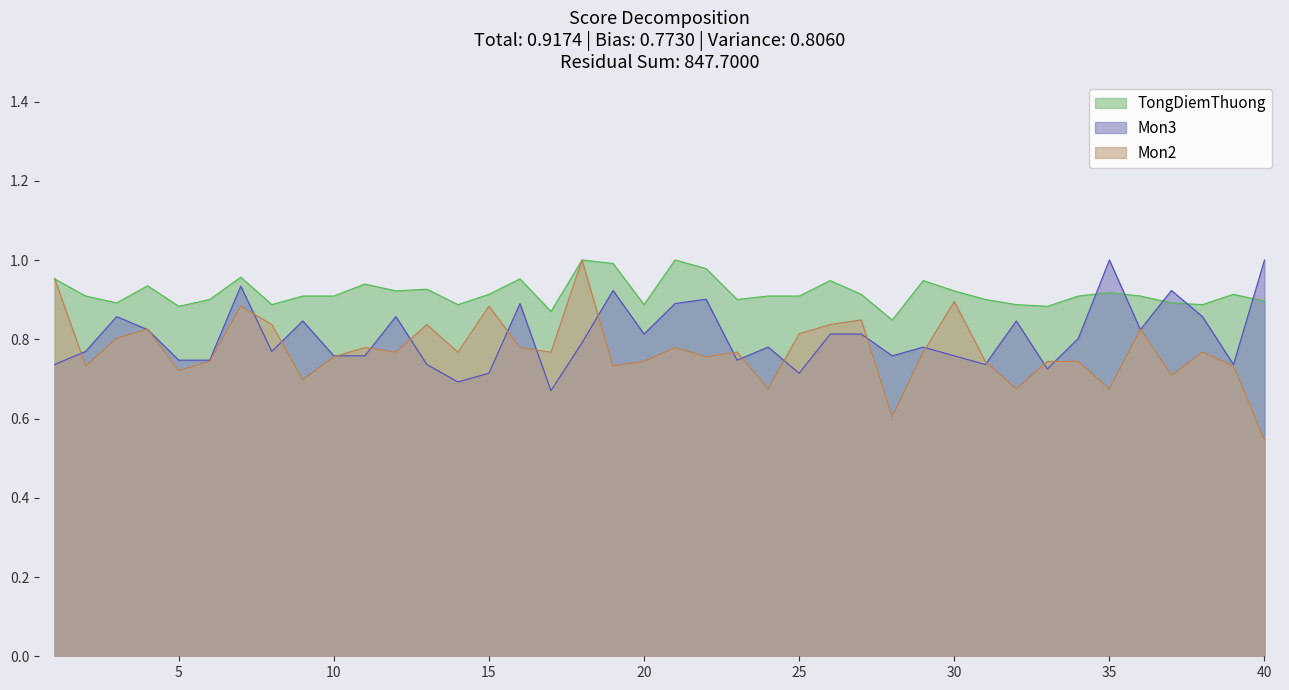

What is the minimum value shown in the chart?

0.5